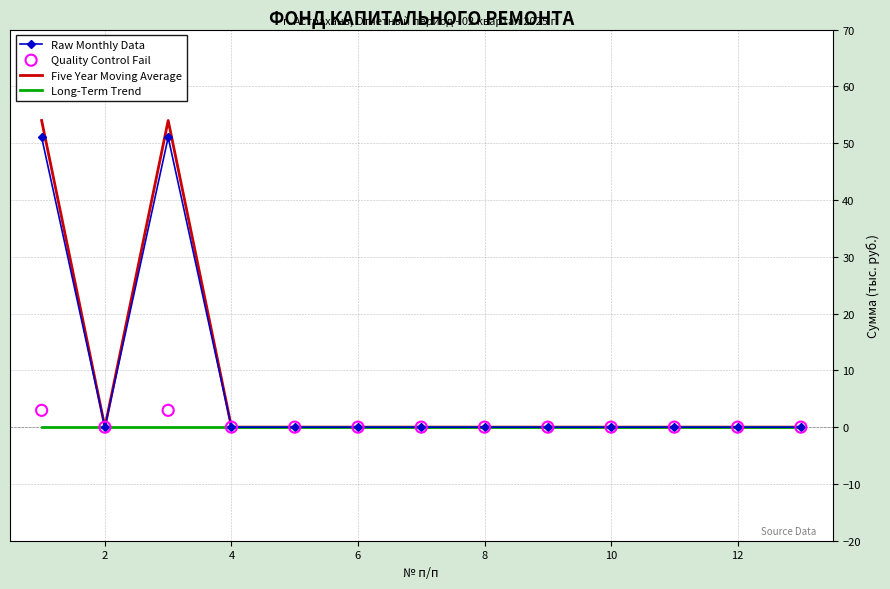

The value of Raw Monthly Data at 2 is 32.3. True or false?

False